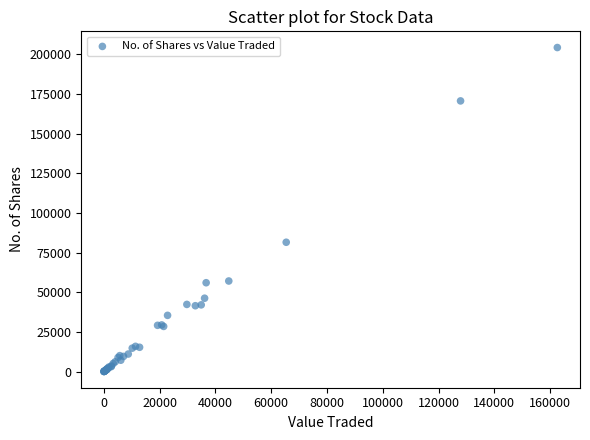

What Y value in the scatter plot is closest to 102139?

81511